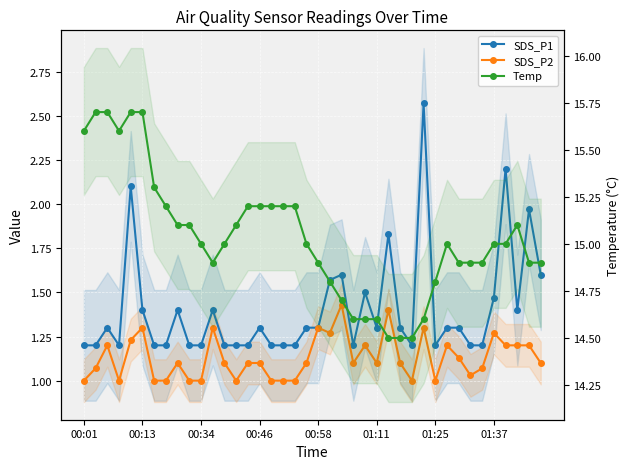

What is the approximate value of Temp at 8?

15.1